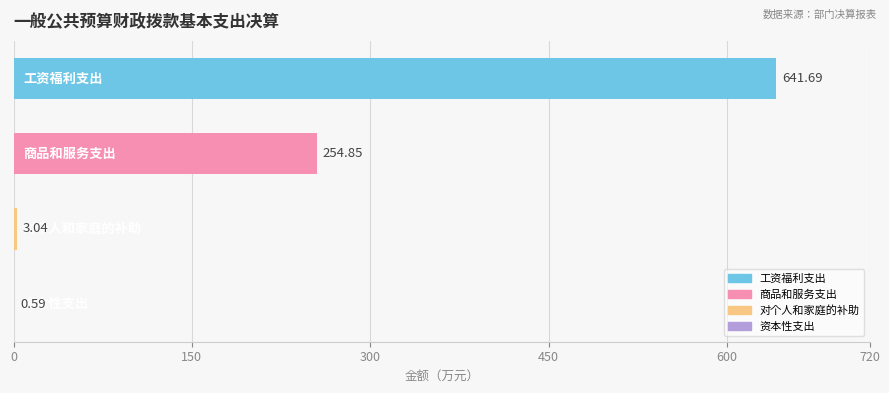

What is the sum of all values?

900.2